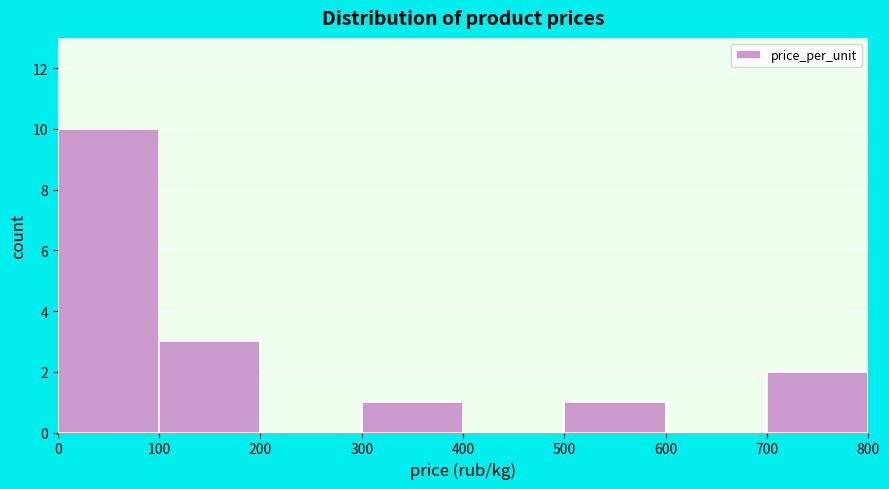

Over which range of the x-axis is the bar tallest?

0 to 100